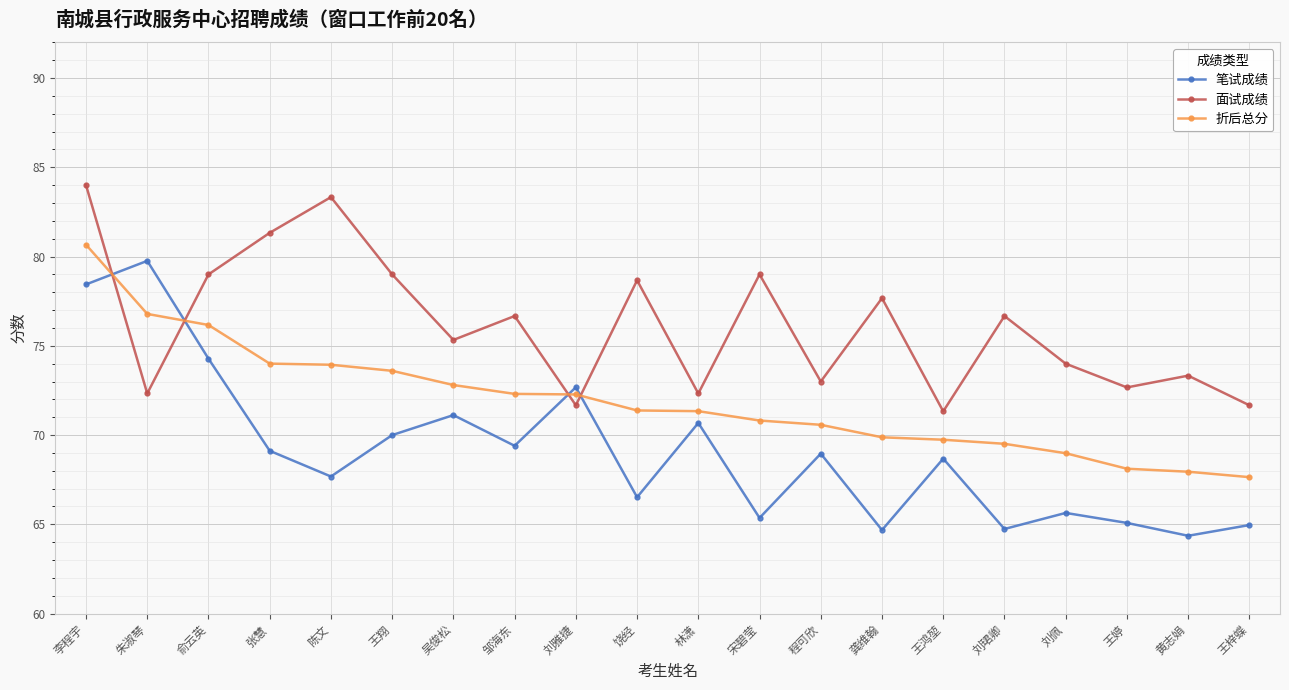

At which category does 笔试成绩 reach its first local peak?

朱淑琴